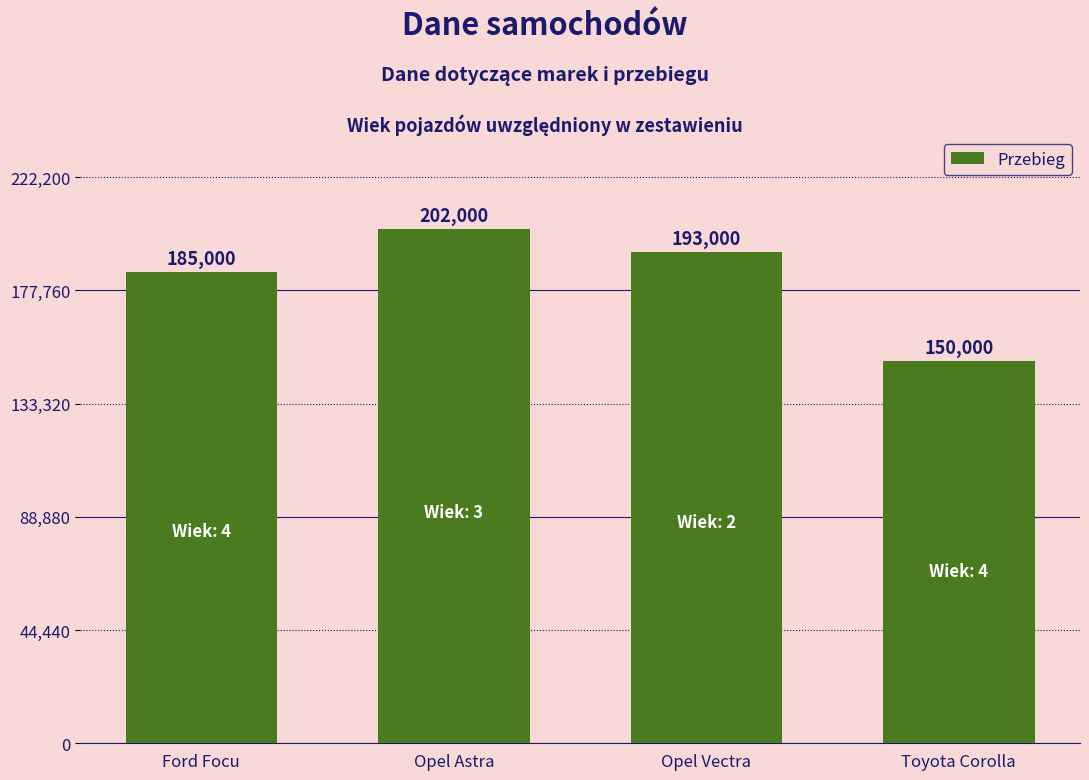

Between Opel Vectra and Opel Astra, which is larger?

Opel Astra